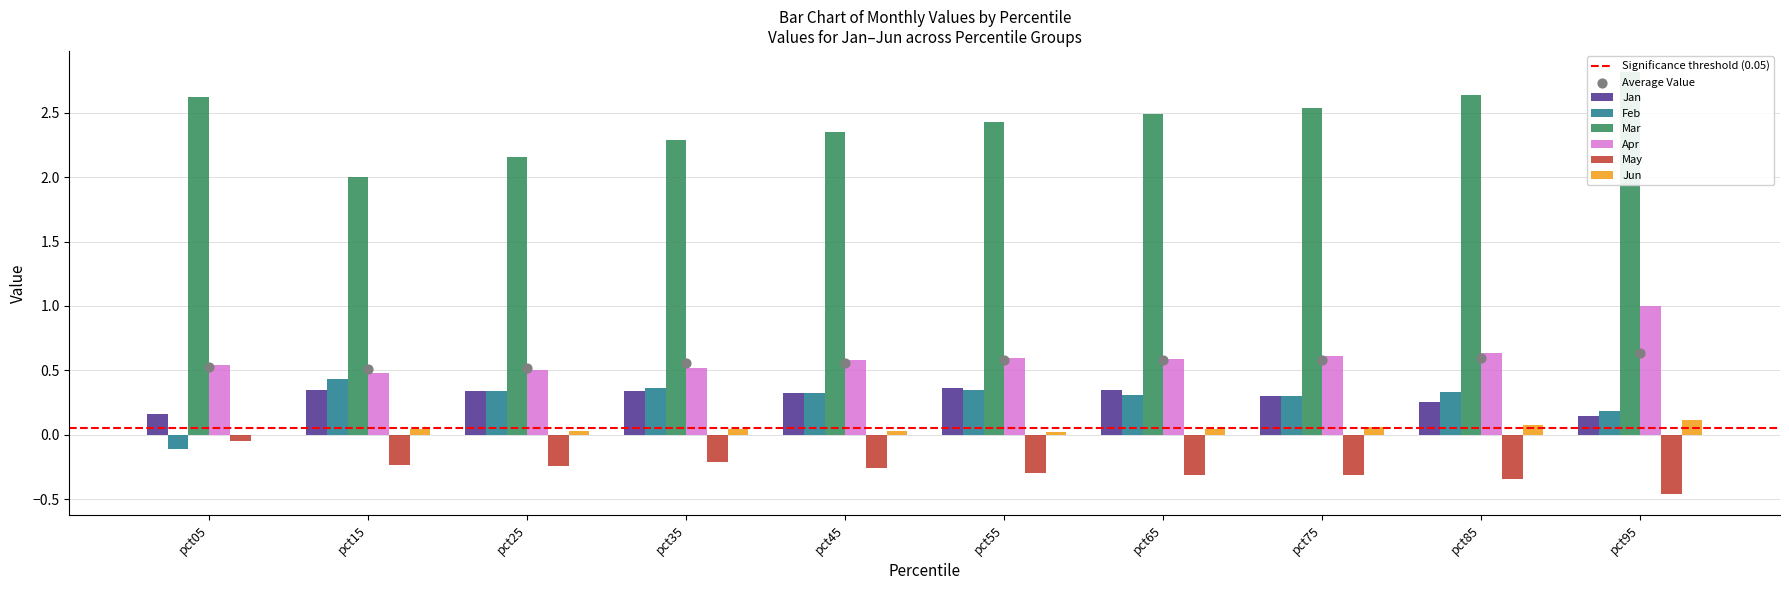

What are all the series names shown in the legend?

Jan, Feb, Mar, Apr, May, Jun